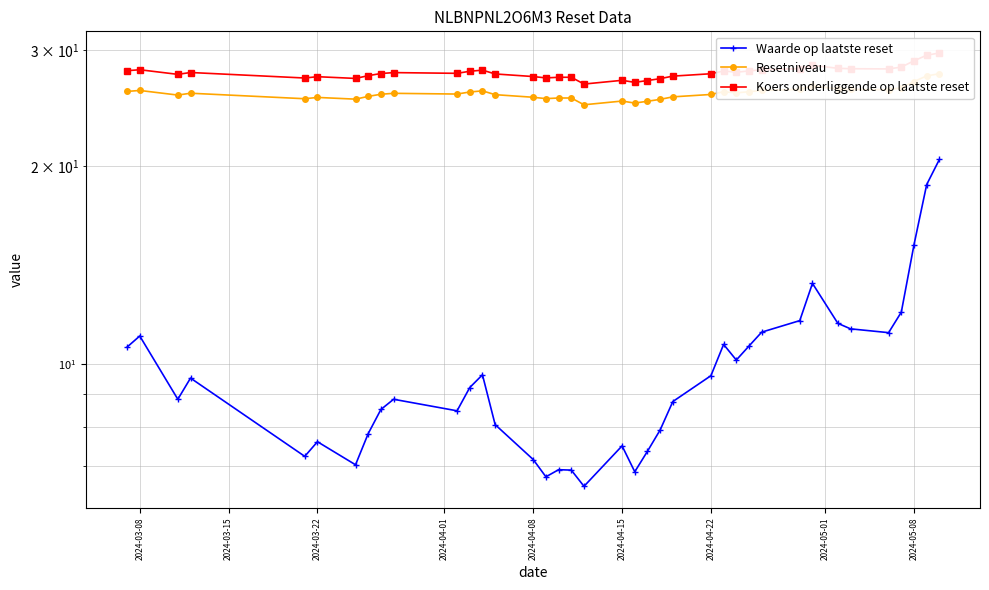

True or false: Resetniveau and Koers onderliggende op laatste reset cross at least once.

False